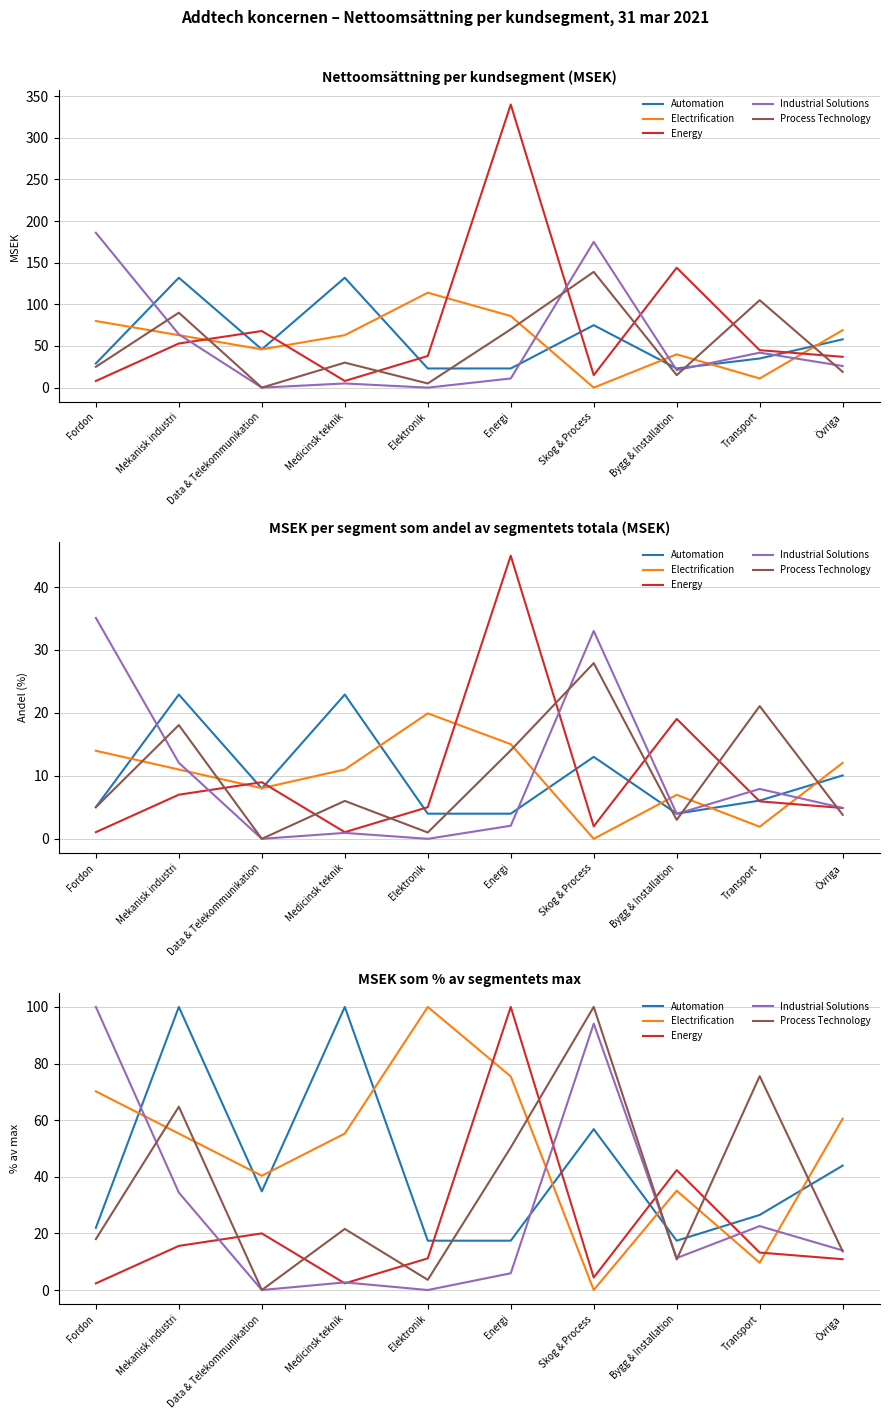

After their last crossing, which series has the higher values: Process Technology or Industrial Solutions?

Industrial Solutions